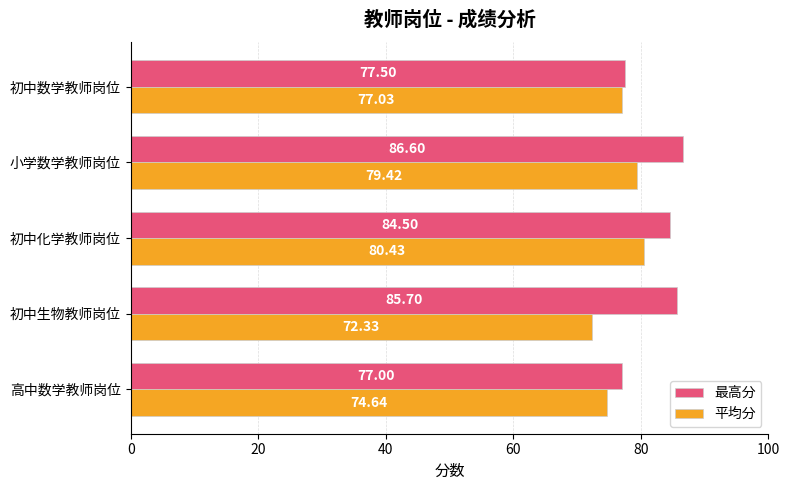

What is the sum of all 平均分 values?

383.9